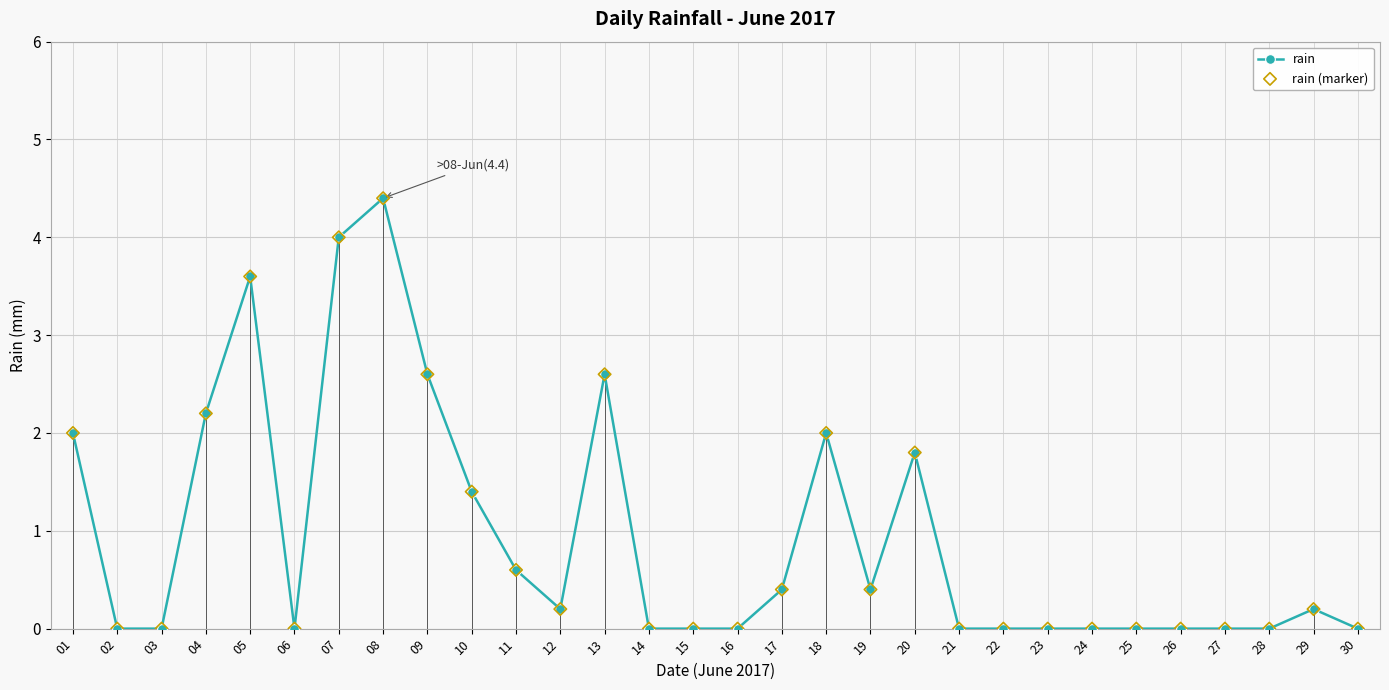

What is the value of the 1st point from the left?

2.0